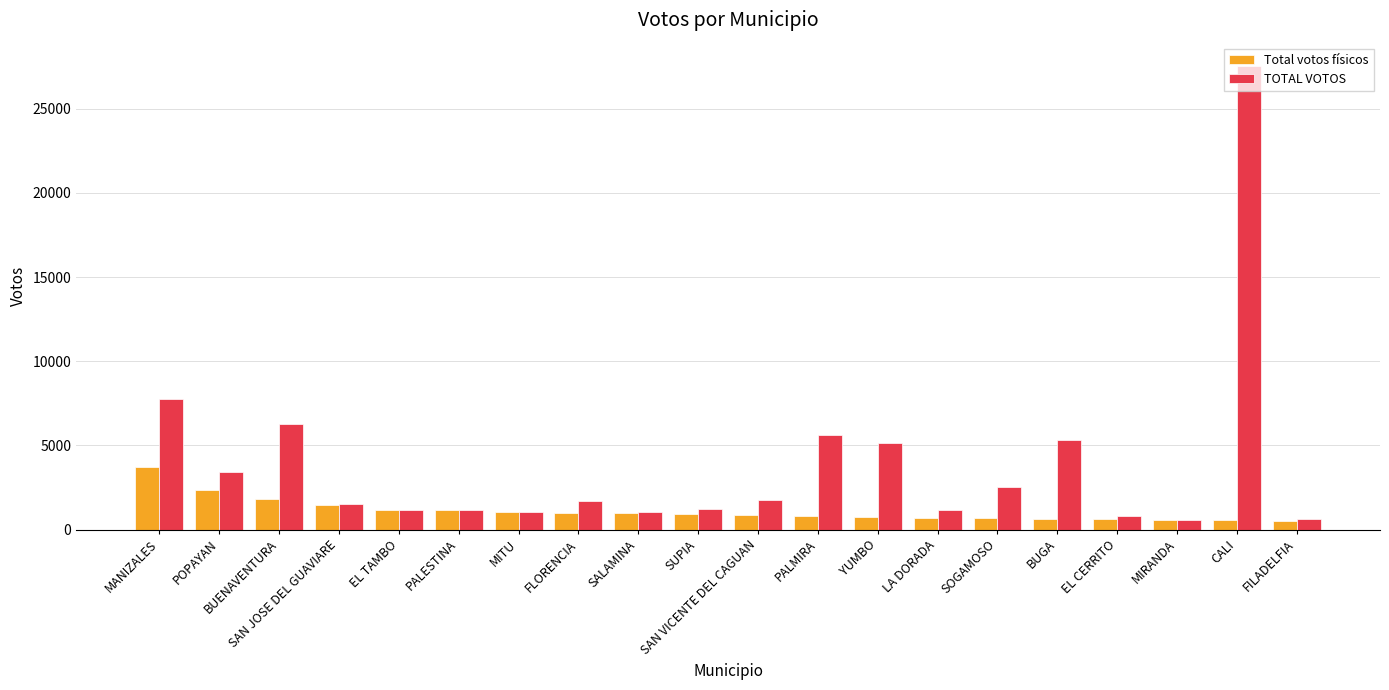

Which series has the largest total across all categories?

TOTAL VOTOS